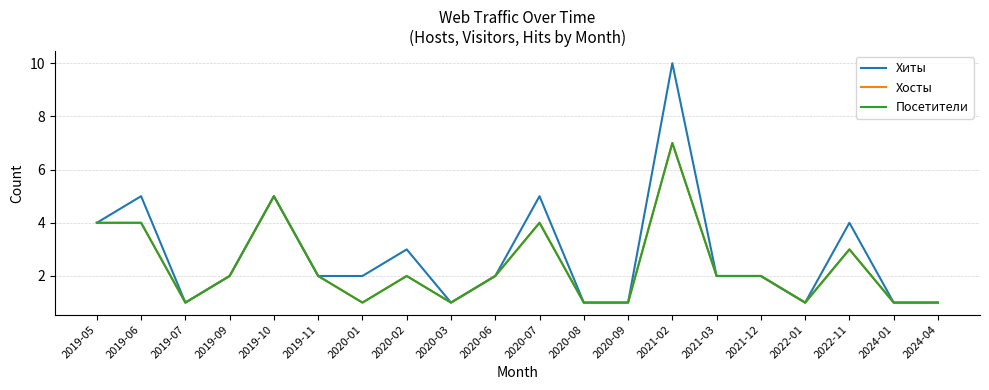

Does the chart display data point markers on the line(s)?

No